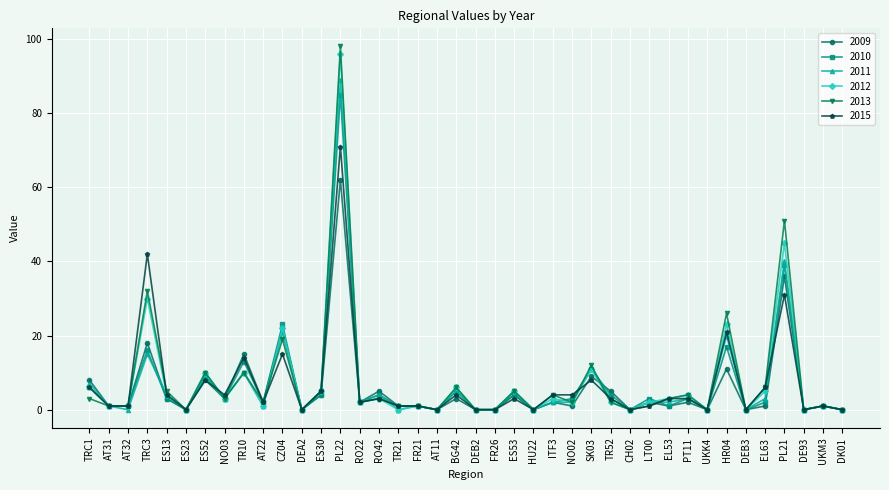

What position from the right is TR52?

13